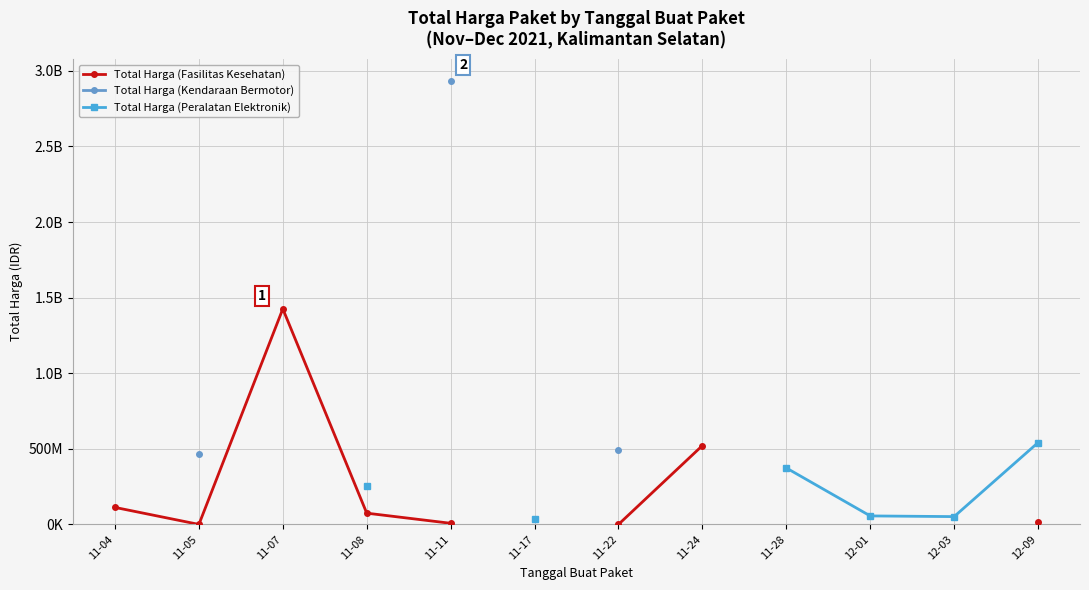

The Total Harga (Fasilitas Kesehatan) series shows 340497379.8 at 11-24. True or false?

False